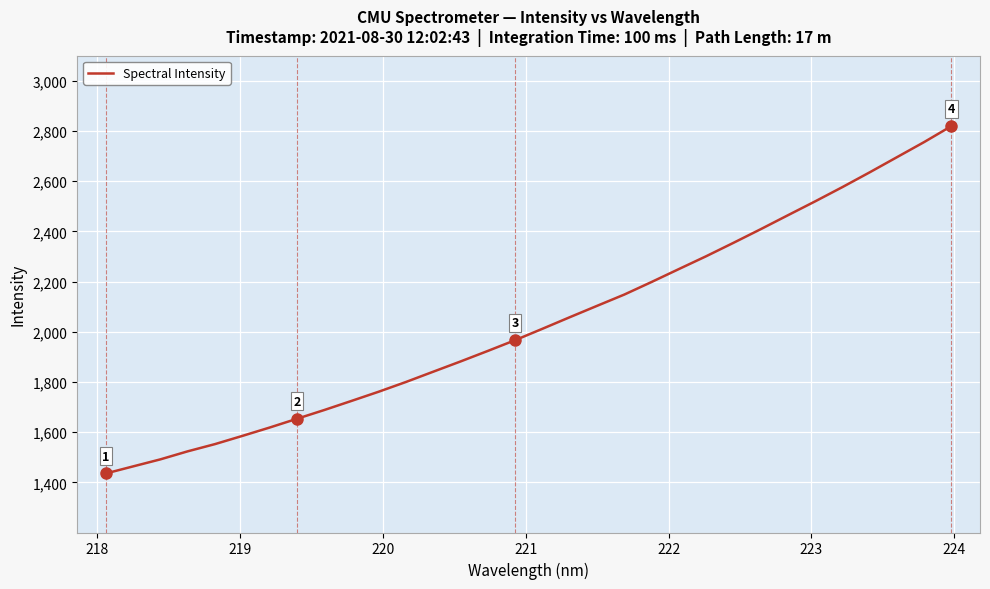

What is the difference between the second highest and minimum values?

1320.7